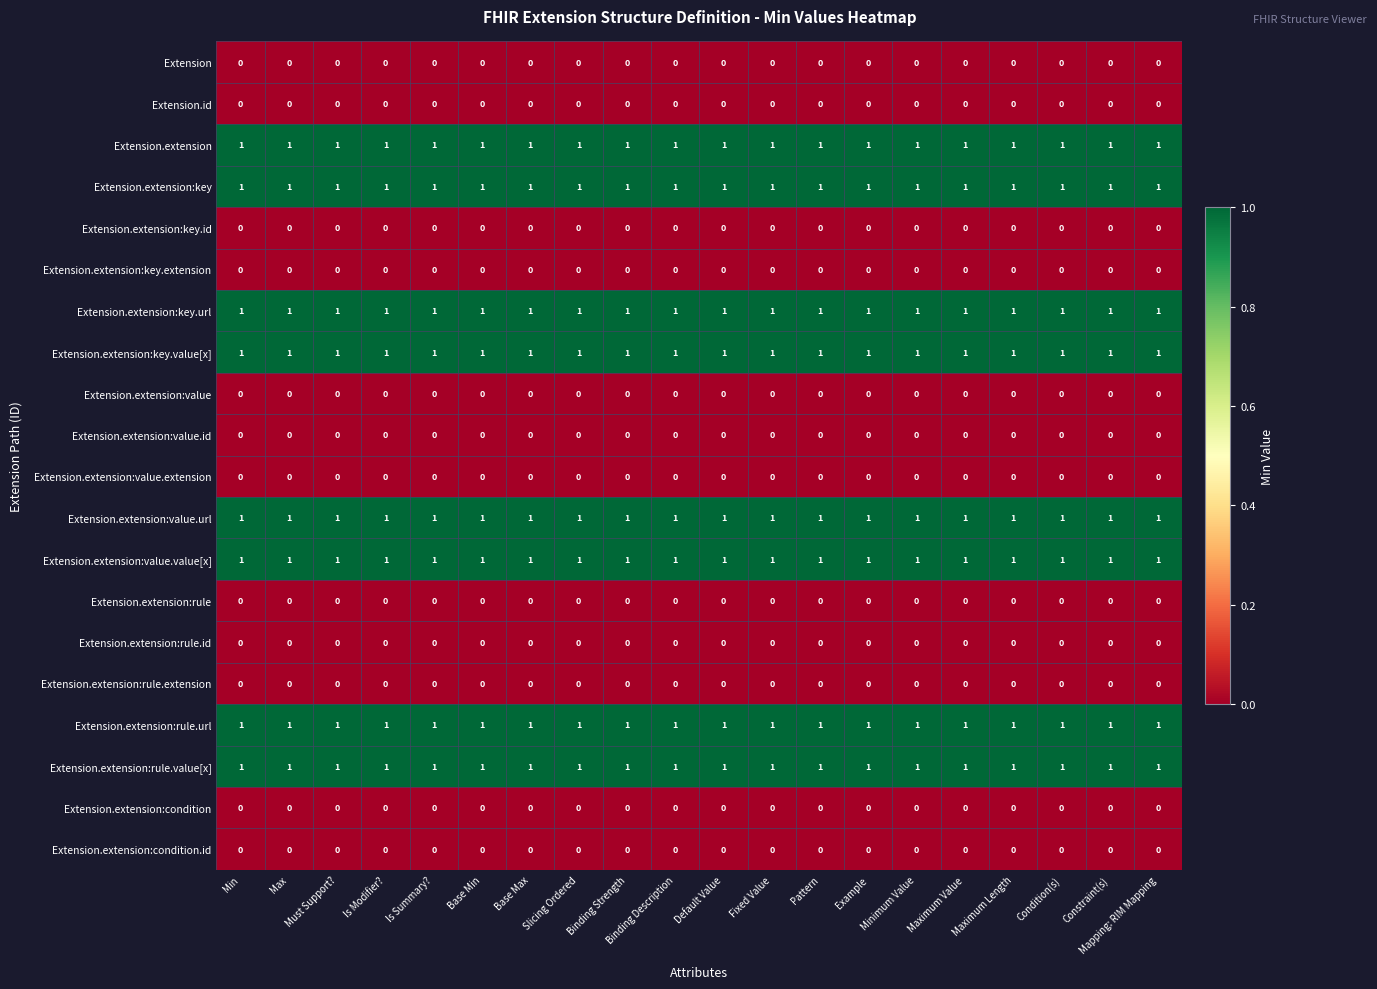

At how many categories does at least one series exceed 0?

20